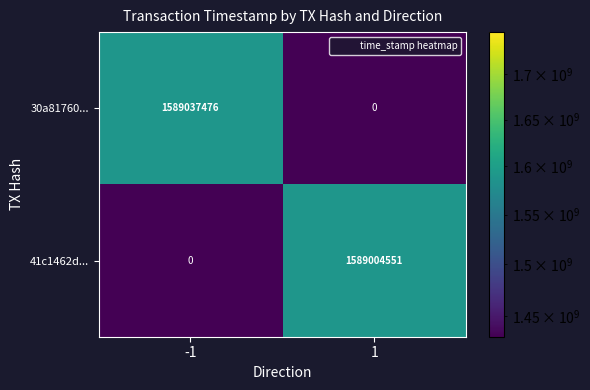

What is the difference between the highest and lowest values at -1?

1589037476